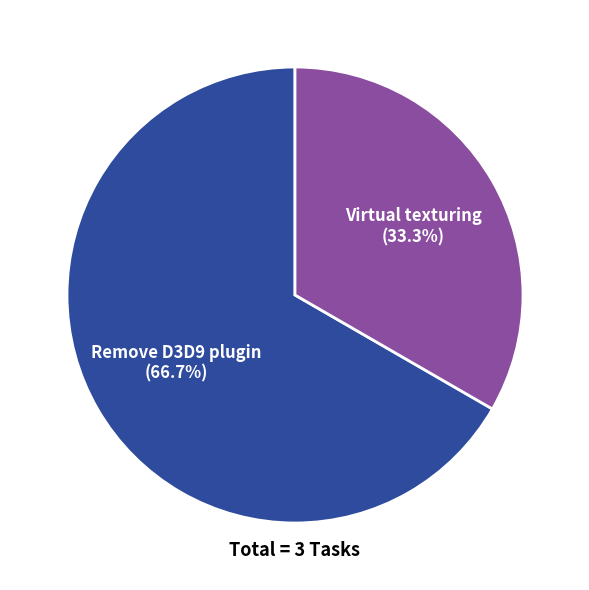

Which has a higher value, Virtual texturing or Remove D3D9 plugin?

Remove D3D9 plugin